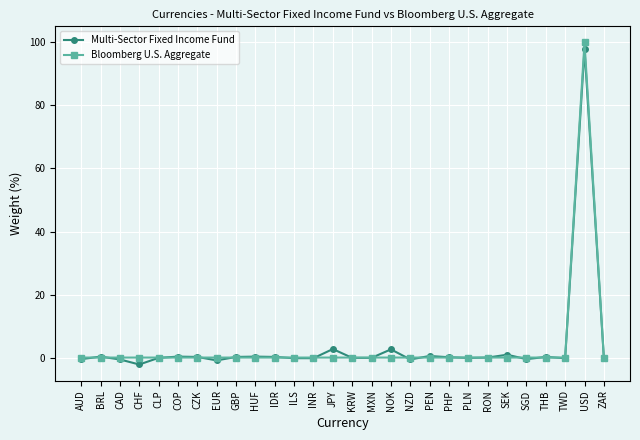

Is it true that Bloomberg U.S. Aggregate equals 61.1 at EUR?

False